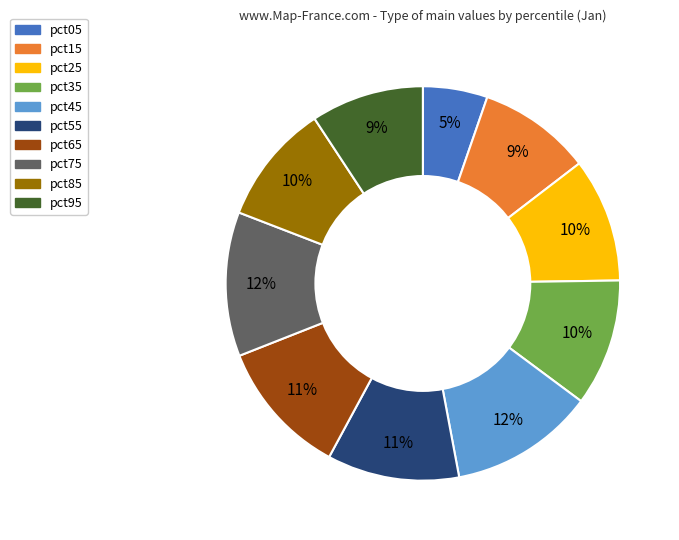

Is it true that pct25 is 16% of the pie?

False